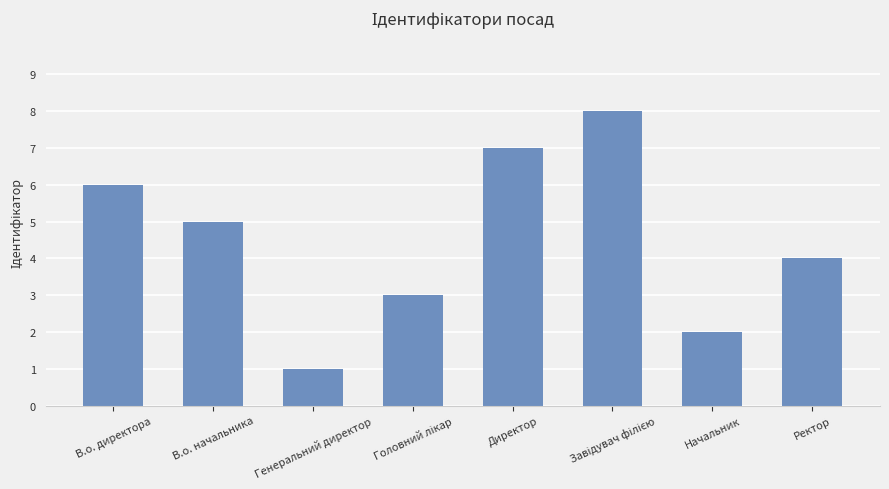

What is the sum of all values?

36